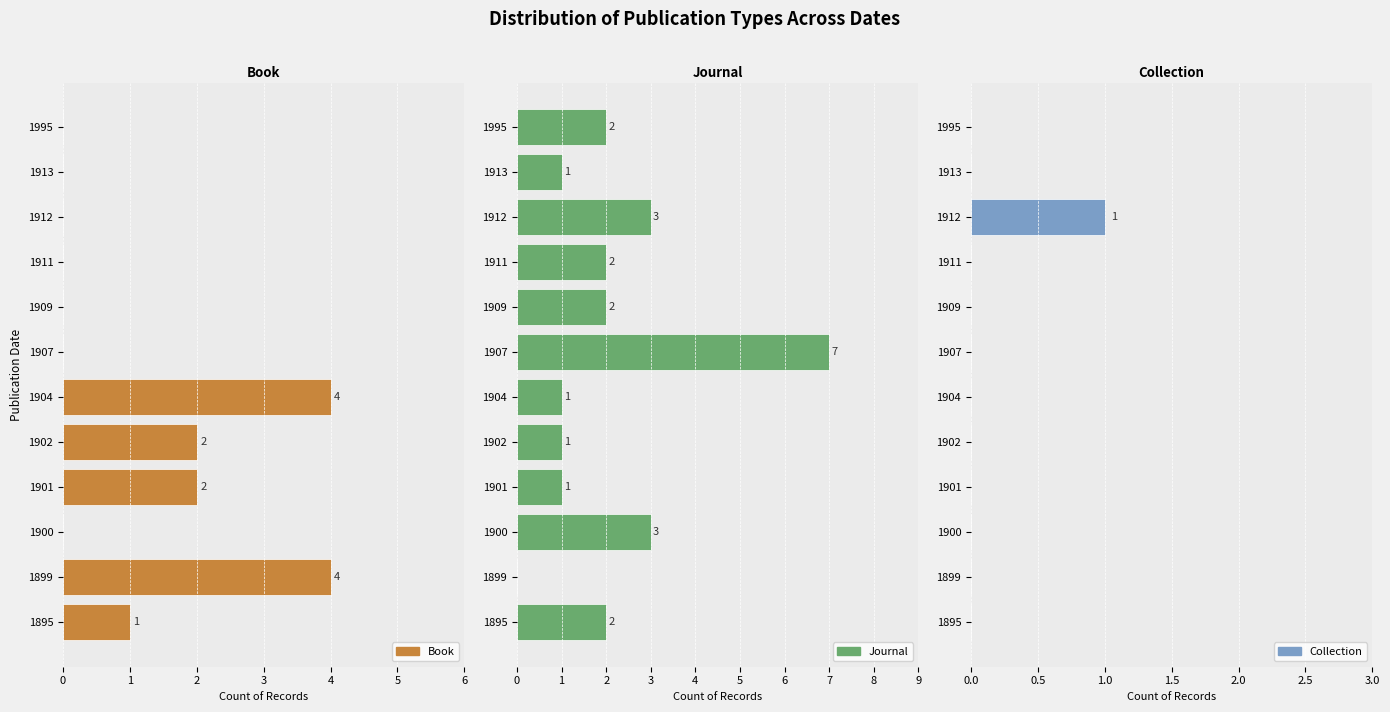

True or false: Collection has a value of 0 at 1901.

True